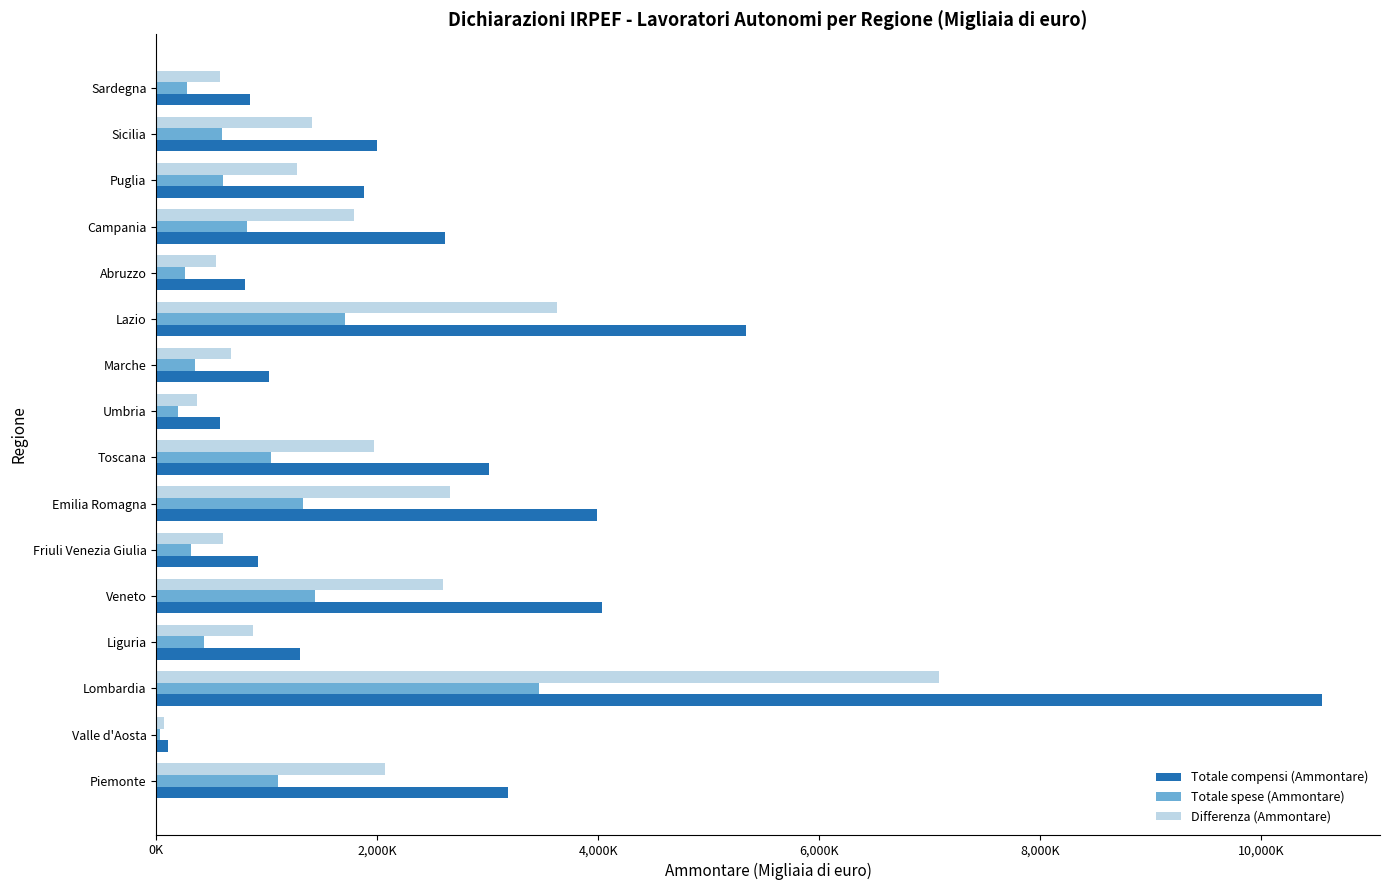

What are all the series names shown in the legend?

Totale compensi (Ammontare), Totale spese (Ammontare), Differenza (Ammontare)